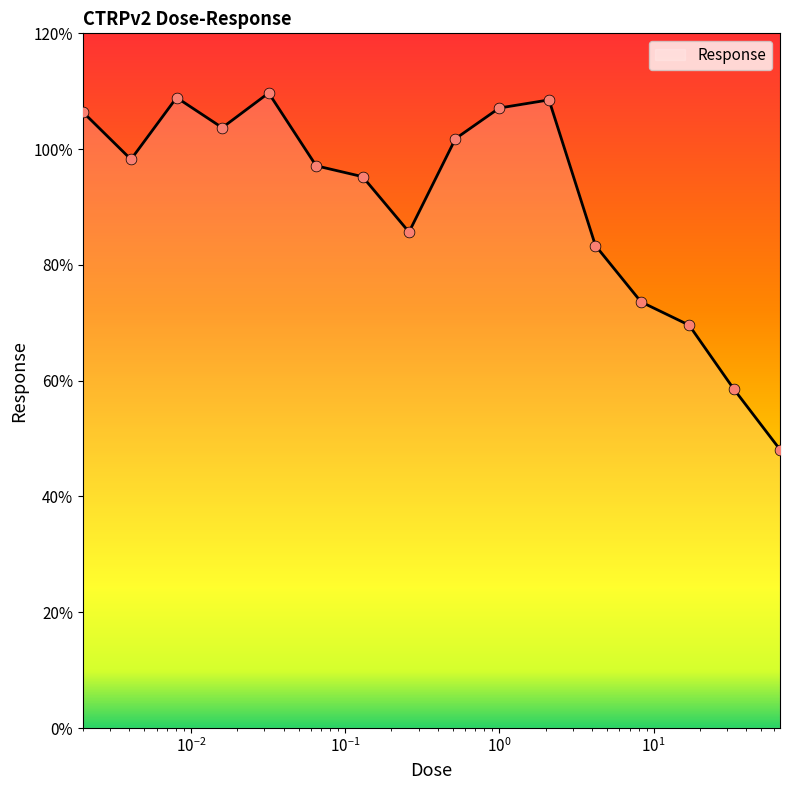

What is the maximum value shown in the chart?

109.7